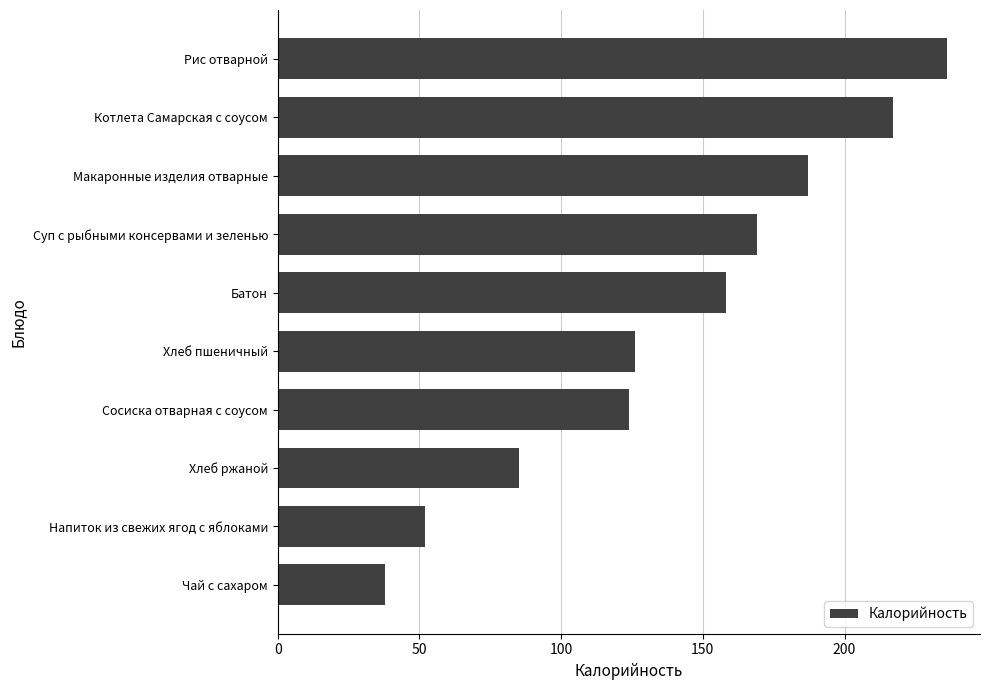

What is the average value?

139